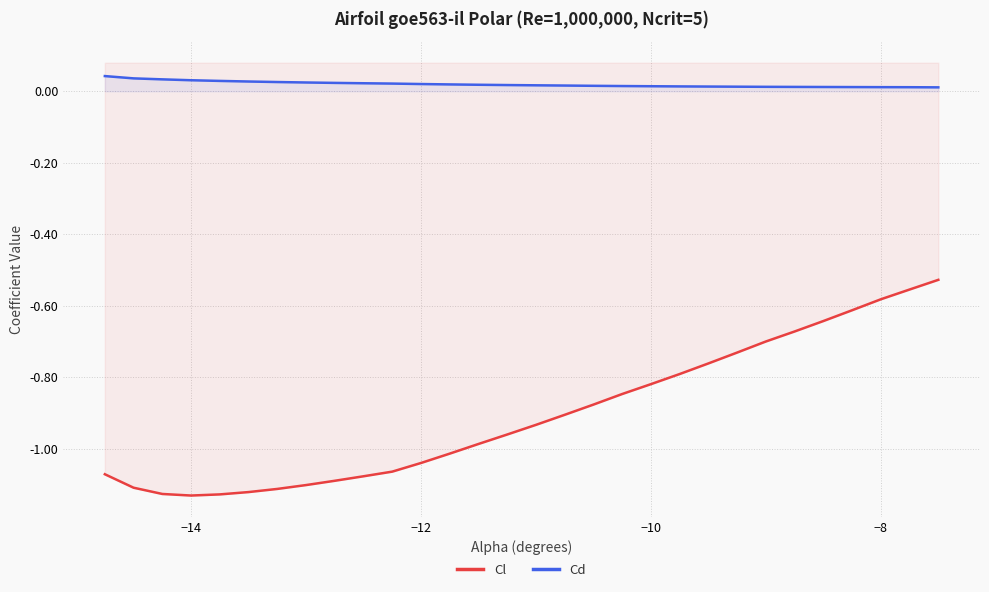

What are all the series names shown in the legend?

Cl, Cd